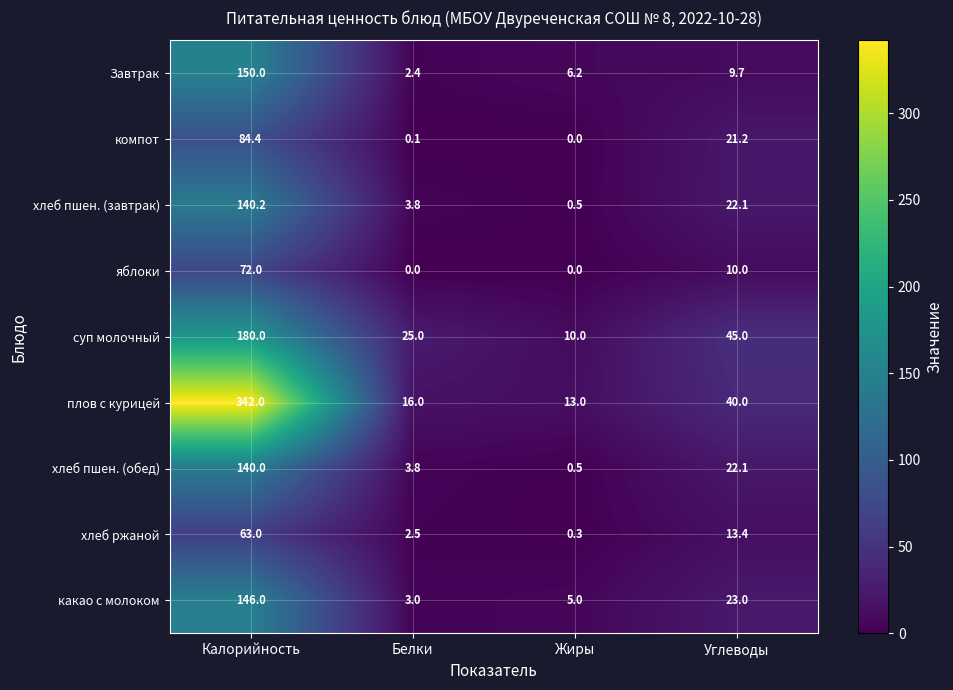

How many data points in хлеб пшен. (завтрак) are less than 22?

2